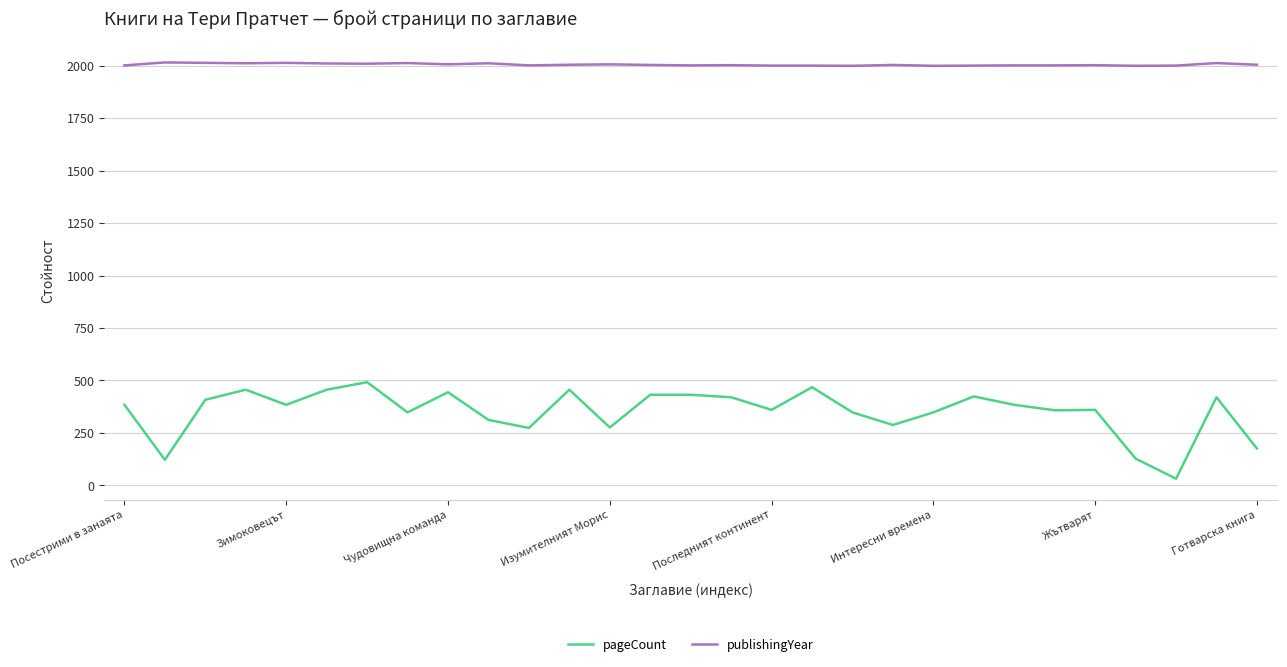

What are all the series names shown in the legend?

pageCount, publishingYear